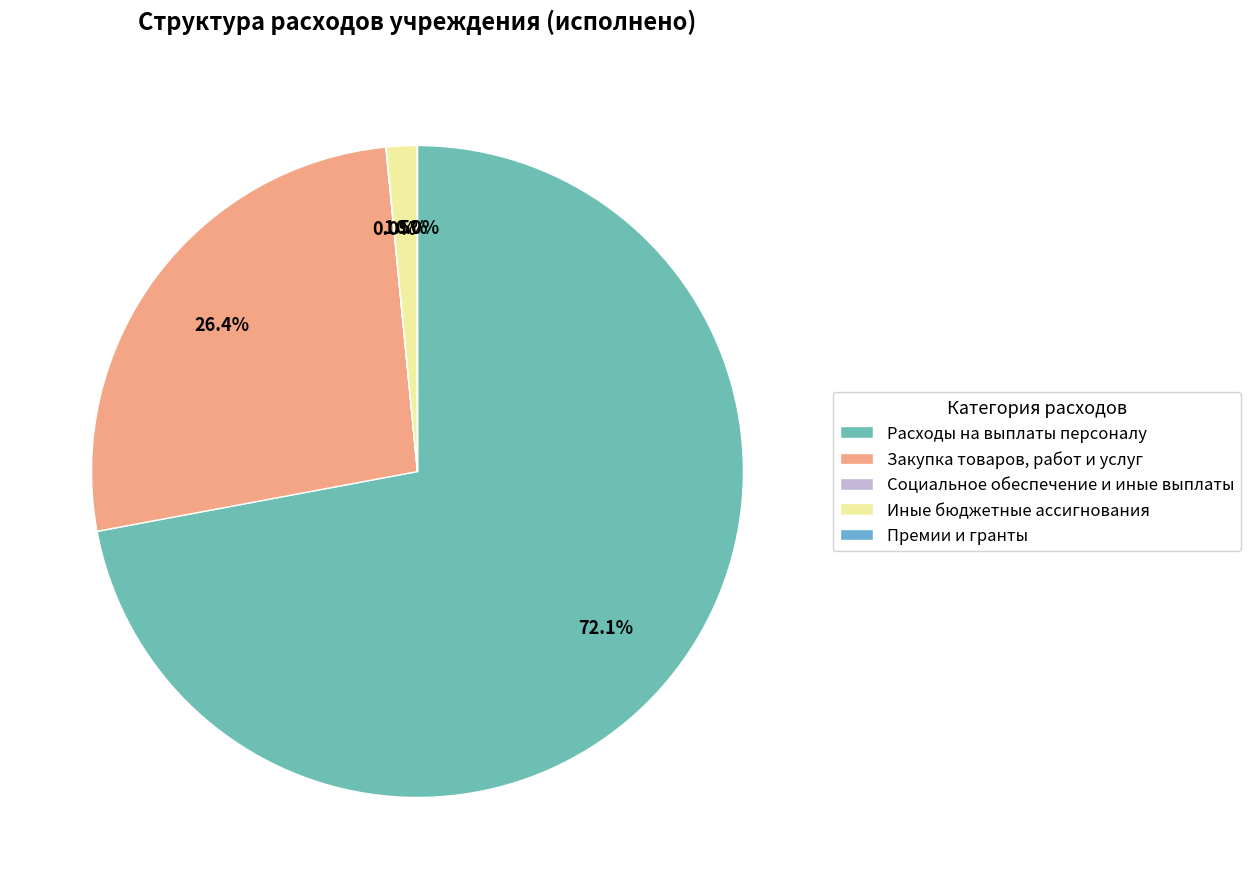

Which has a higher value, Расходы на выплаты персоналу or Социальное обеспечение и иные выплаты?

Расходы на выплаты персоналу